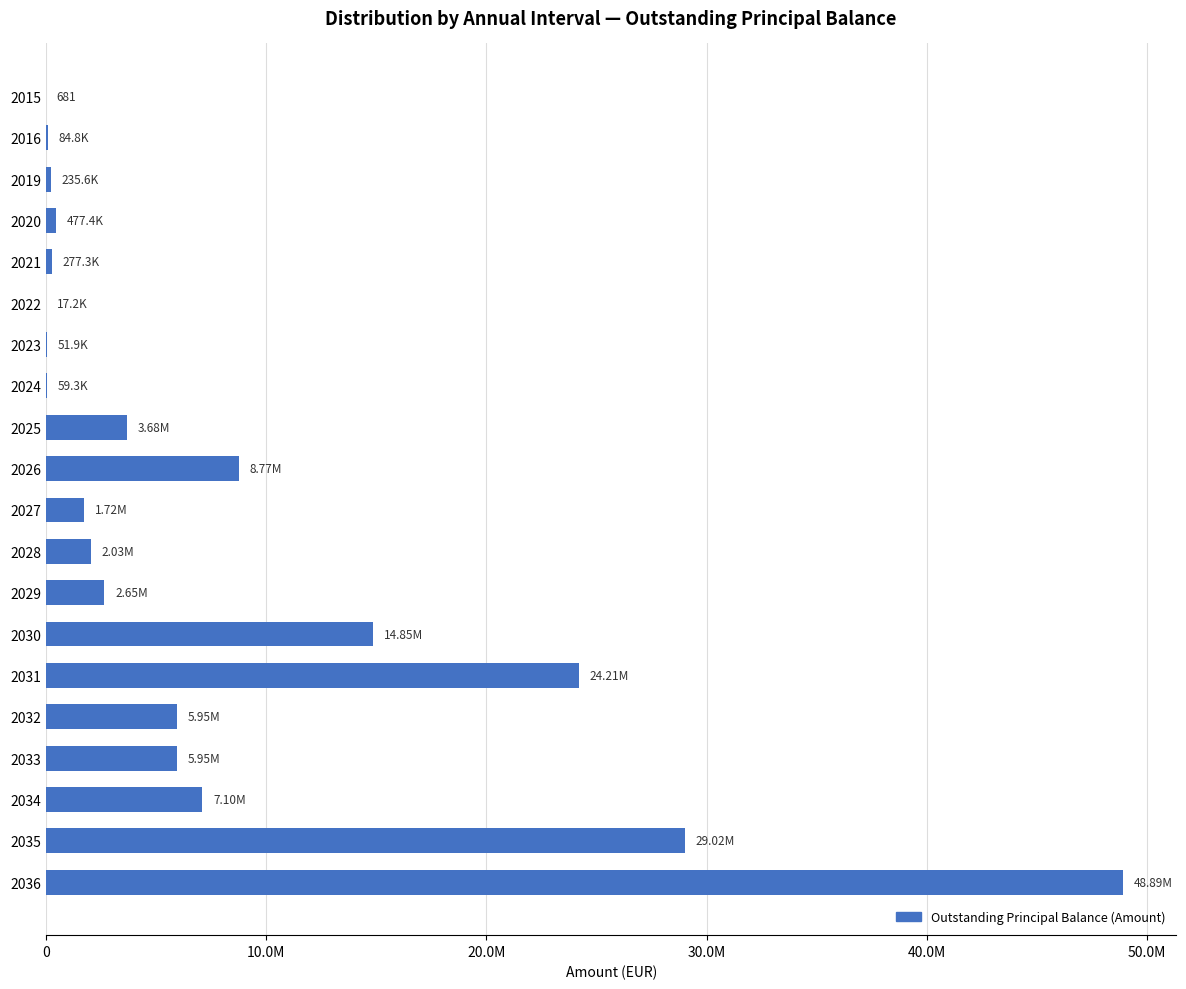

What is the greatest value displayed?

48894427.2